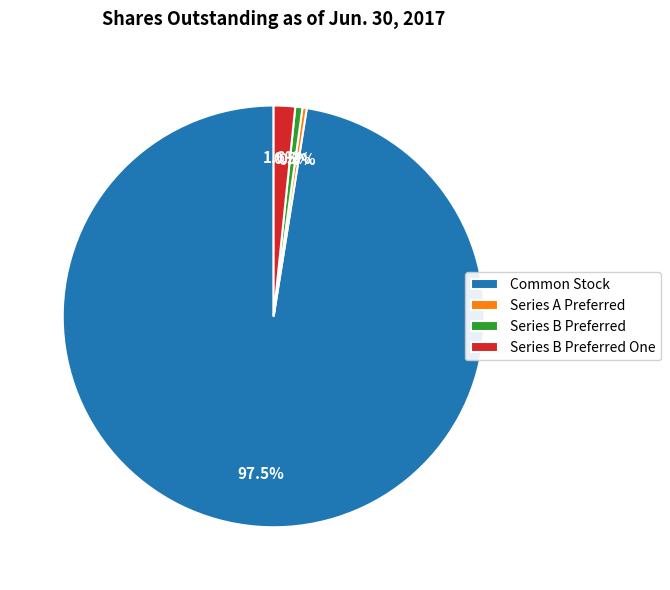

Which has a higher value, Common Stock or Series A Preferred?

Common Stock